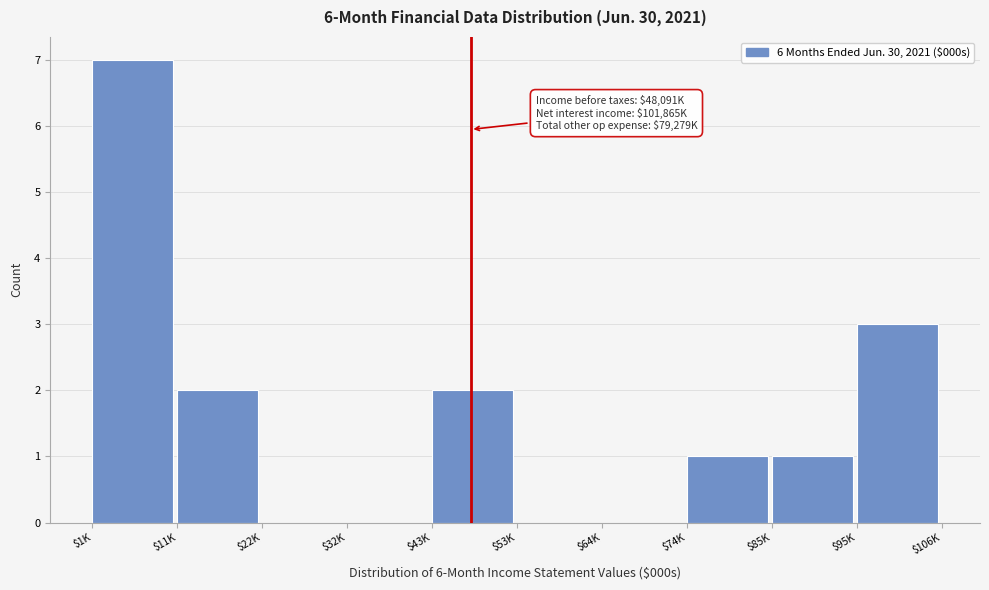

The value at $64K is 3. True or false?

False